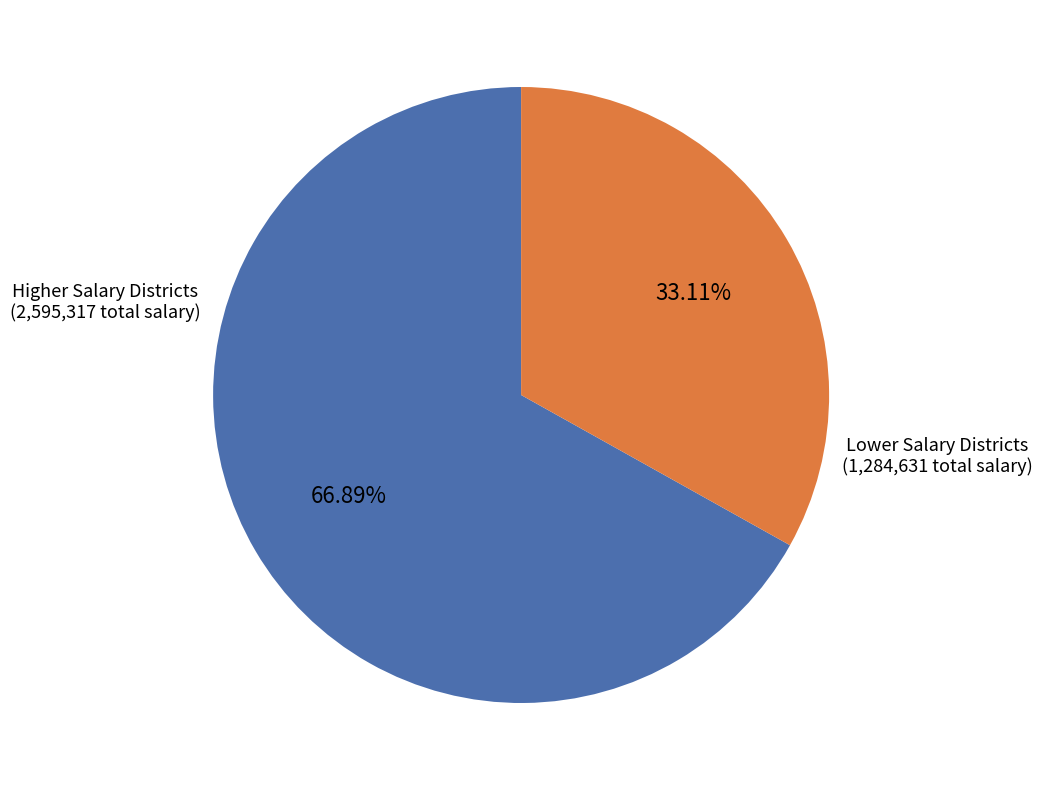

Does any single category account for the majority?

Yes